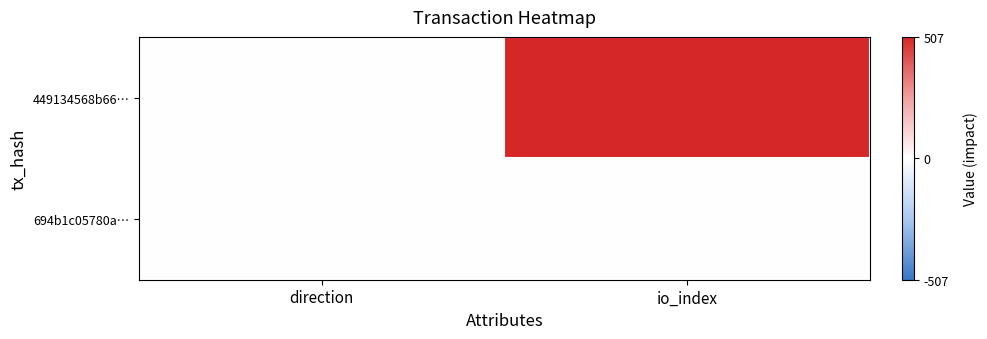

Count the number of categories in the chart.

2